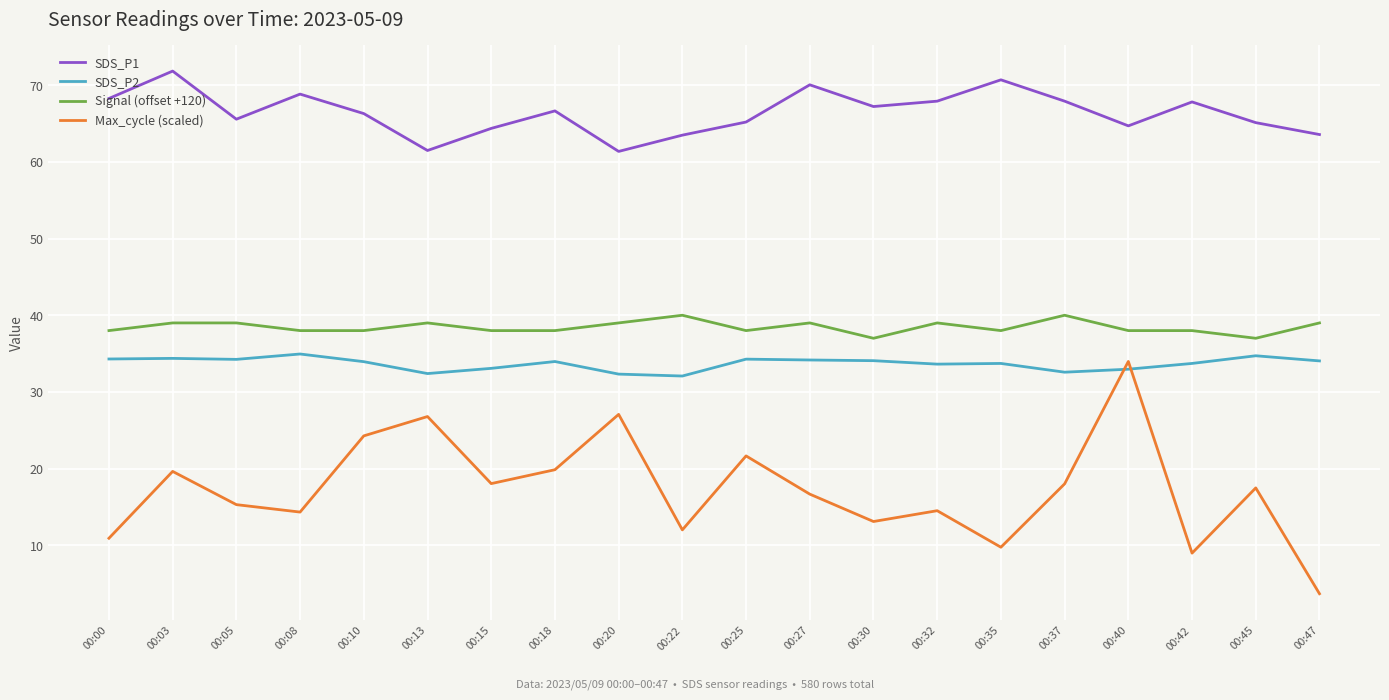

At which category does SDS_P1 reach its first local peak?

00:03